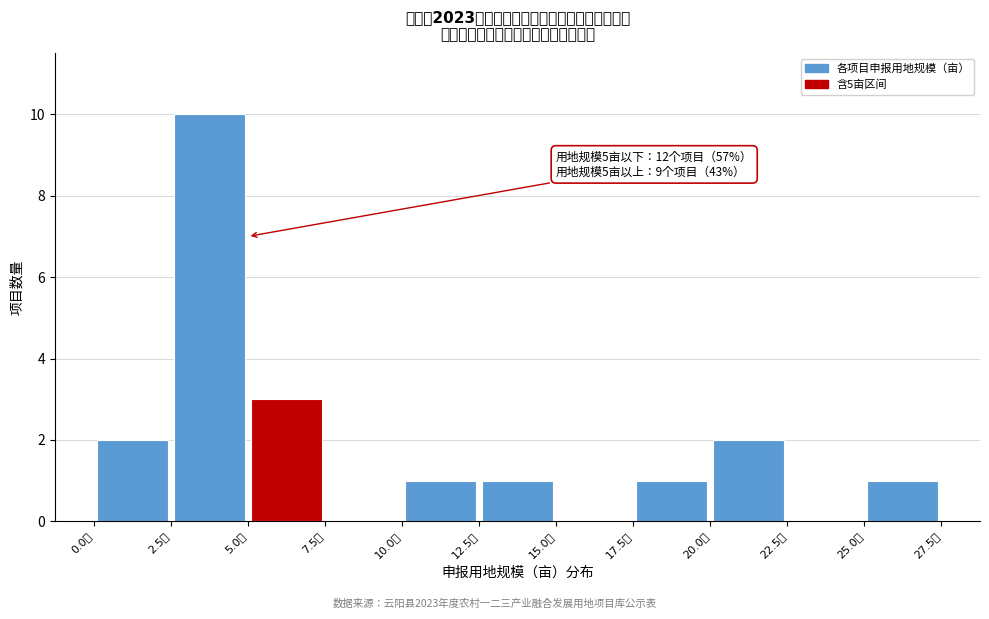

Which range on the x-axis has the tallest bar?

2.5 to 5.0